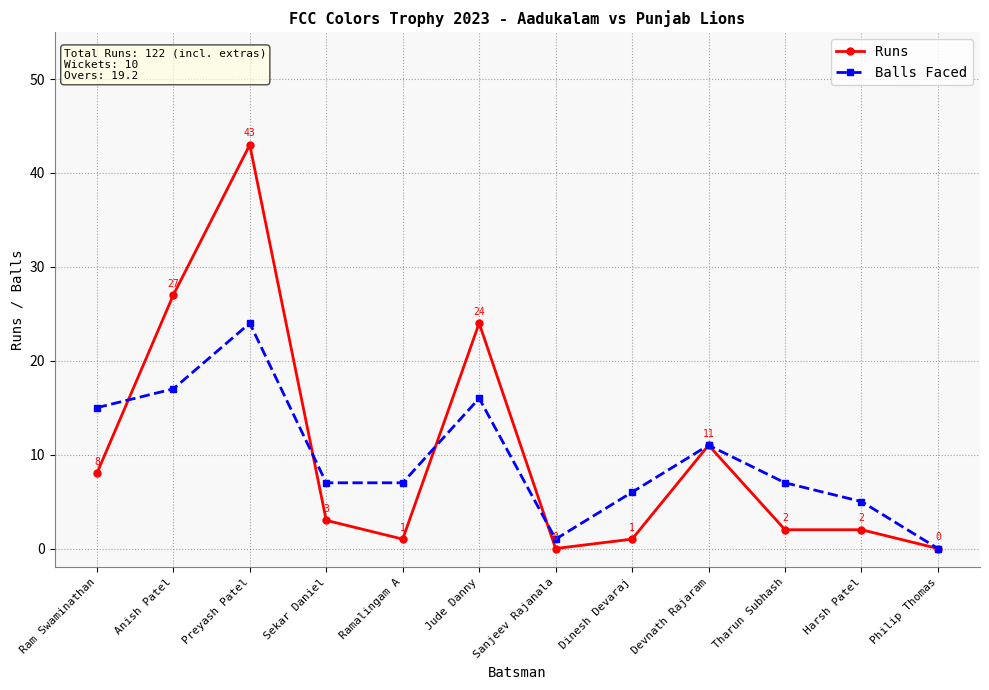

What is the sum of the Runs values at Devnath Rajaram and Sanjeev Rajanala?

11